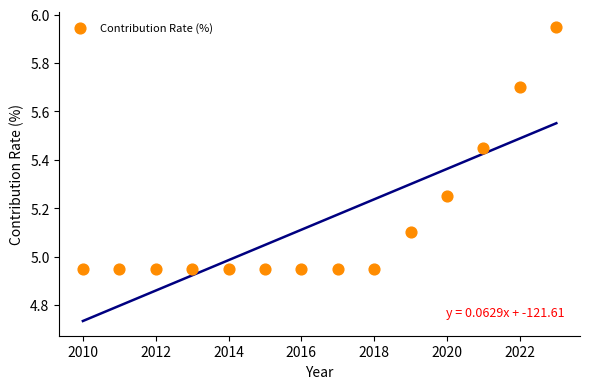

What is the range of Y values (max minus min)?

1.0